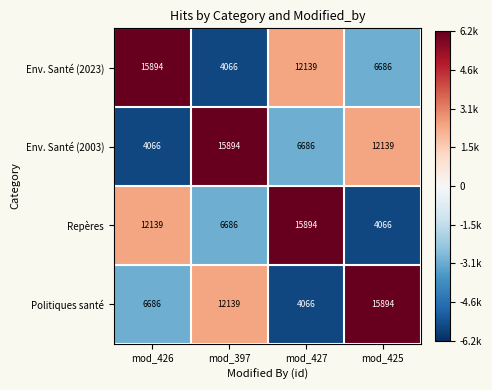

What is the difference between the second highest and second lowest values in the Env. Santé (2003) series?

5453